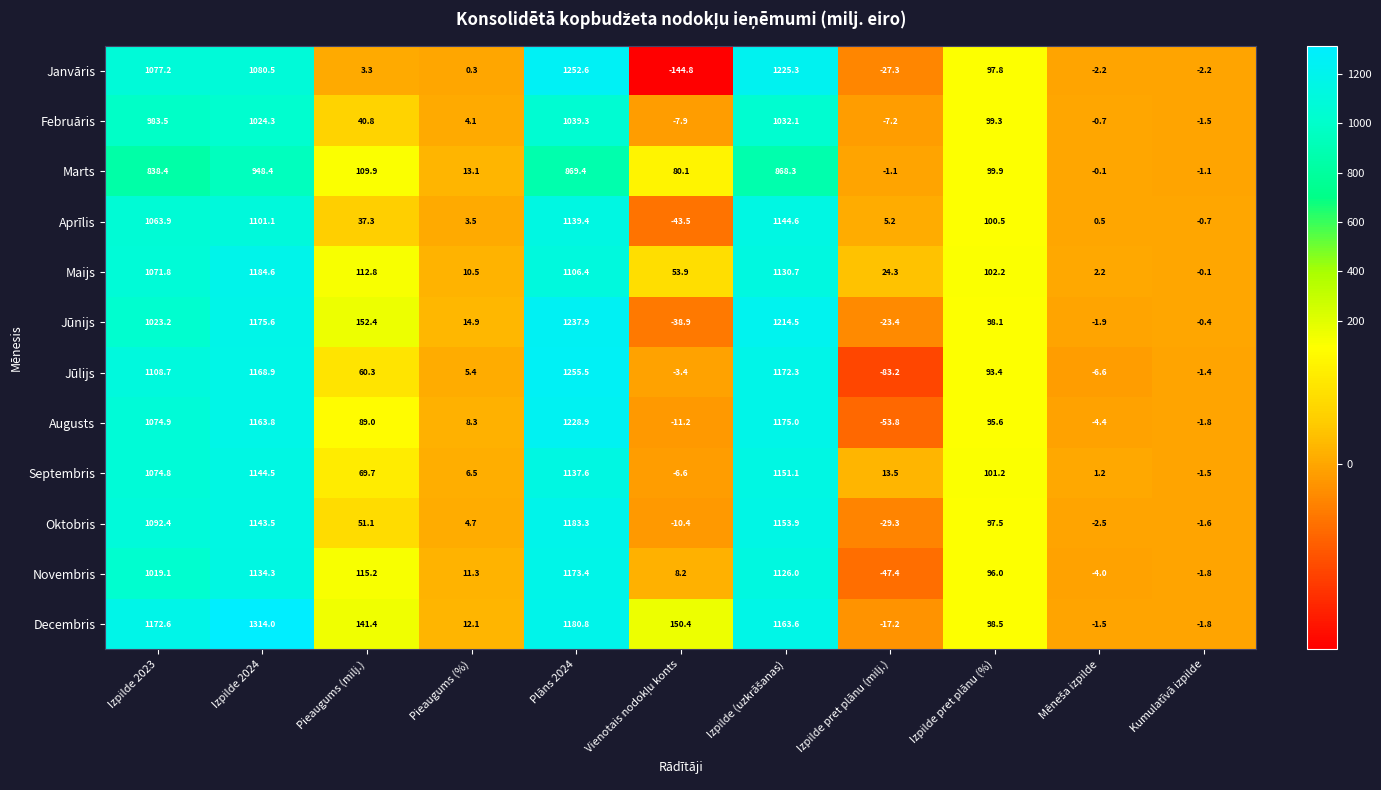

What is the approximate value of Augusts at Pieaugums (%)?

8.3